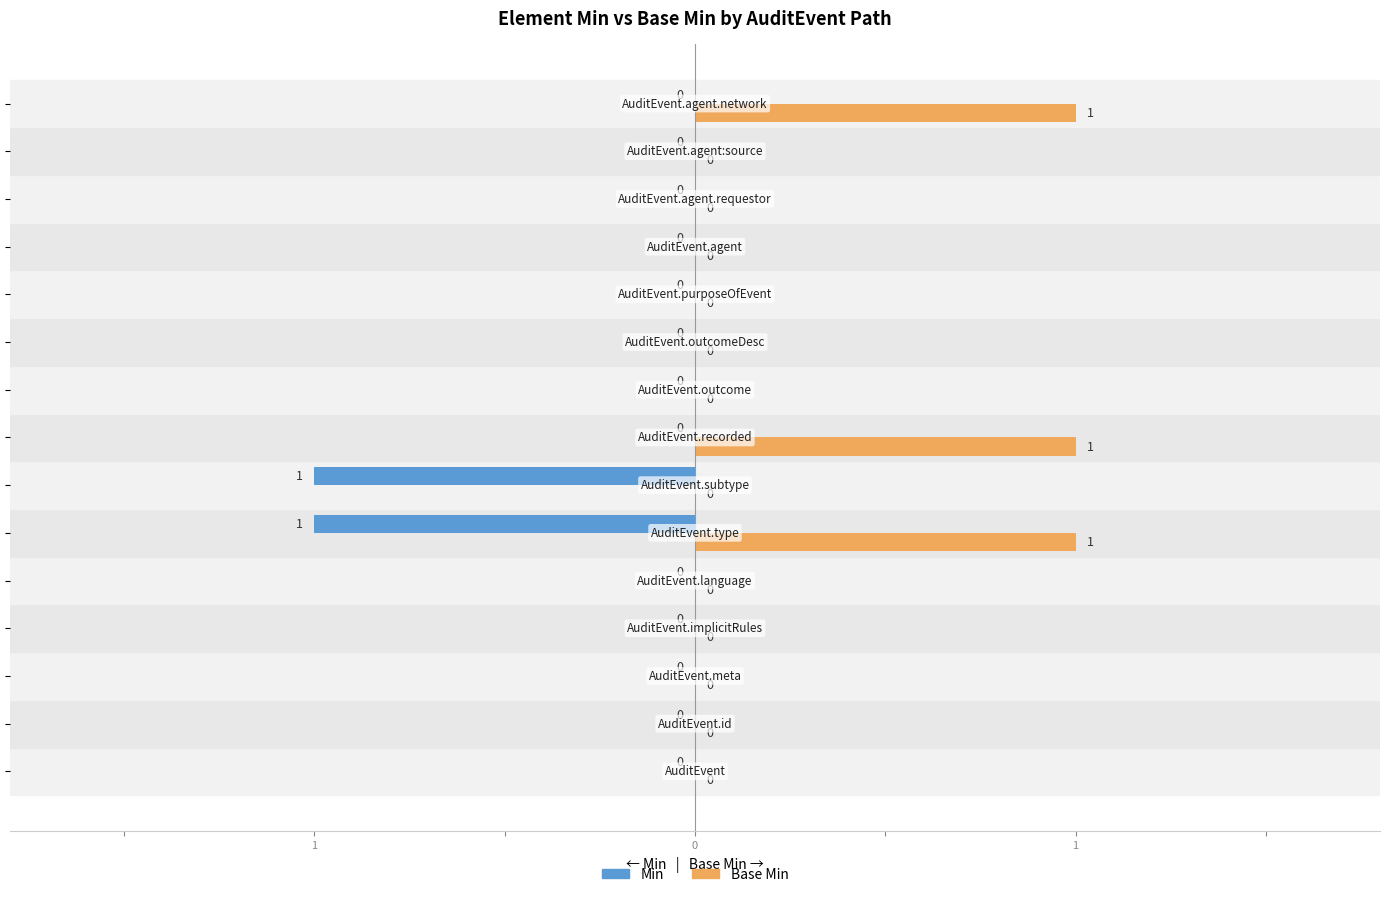

Rank the series by their average value, from lowest to highest.

Min, Base Min